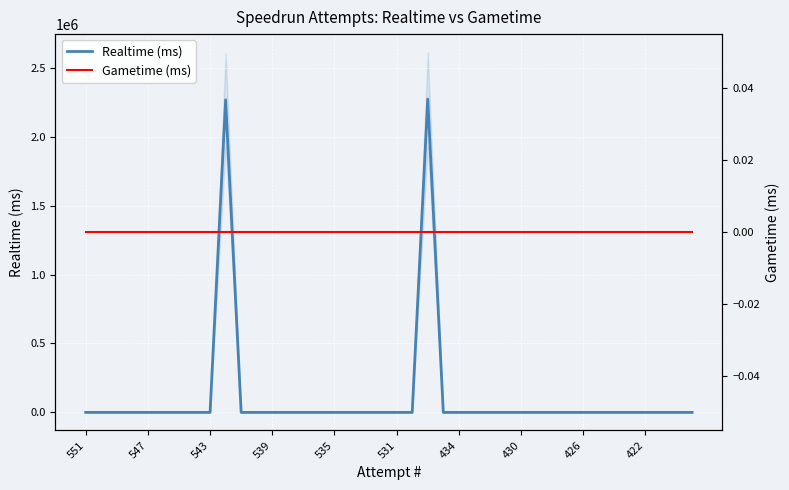

How many positive values does the Realtime (ms) series have?

2